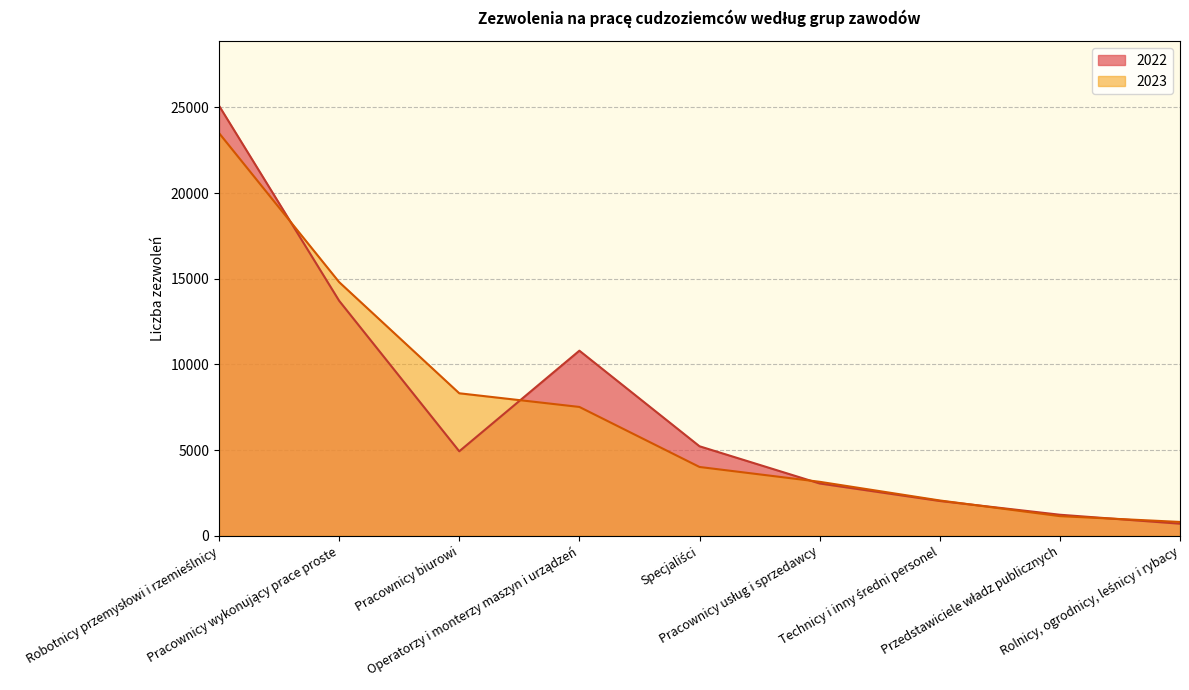

Between Robotnicy przemysłowi i rzemieślnicy and Technicy i inny średni personel, which is larger?

Robotnicy przemysłowi i rzemieślnicy